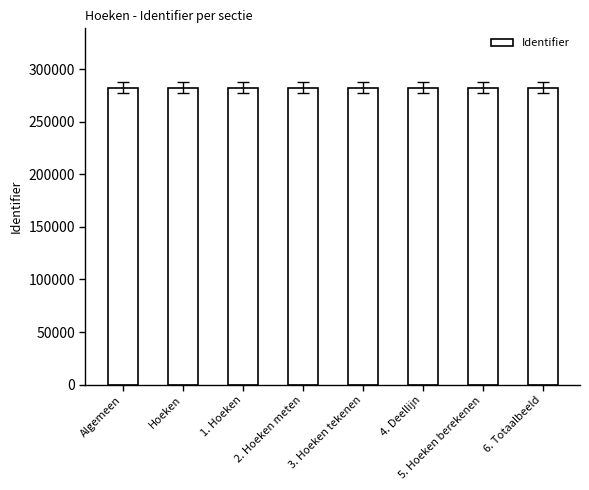

What is the difference between the values at 6. Totaalbeeld and Hoeken?

12